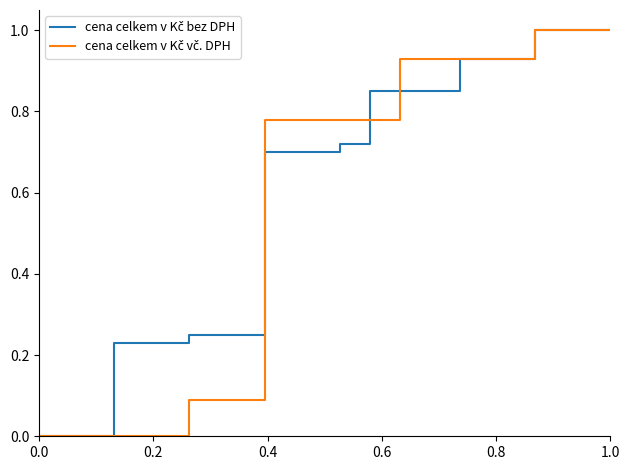

What is the greatest value displayed?

1.0